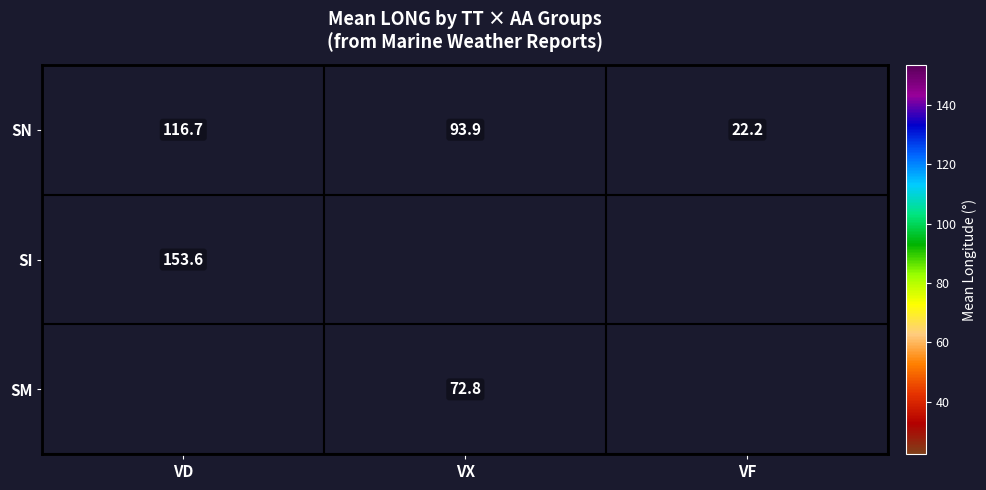

What is the maximum value for SN?

116.7